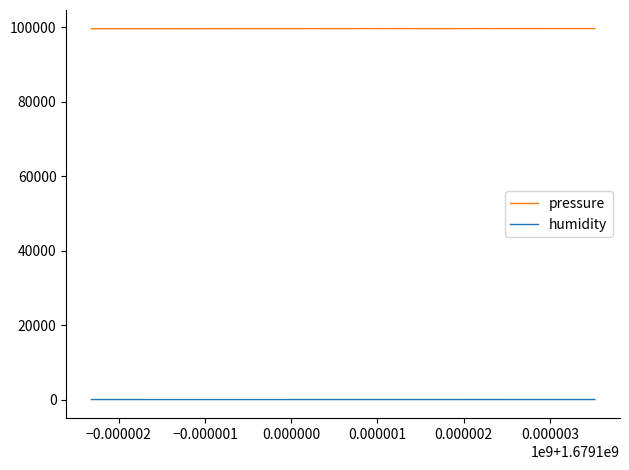

Count the number of categories in the chart.

40